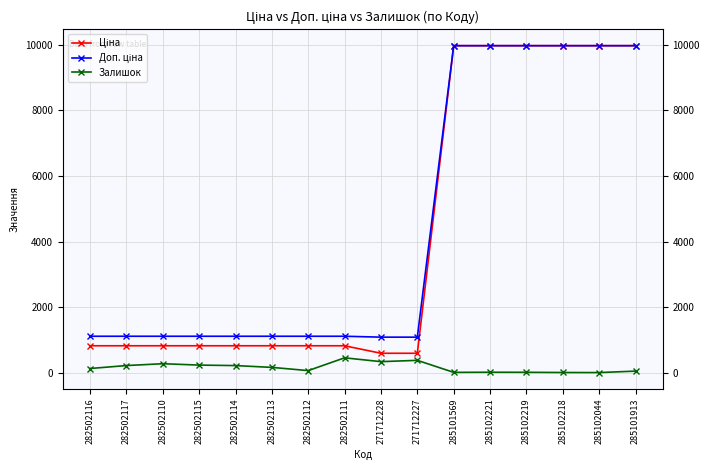

At which category does the chart reach its peak across all series?

285101569